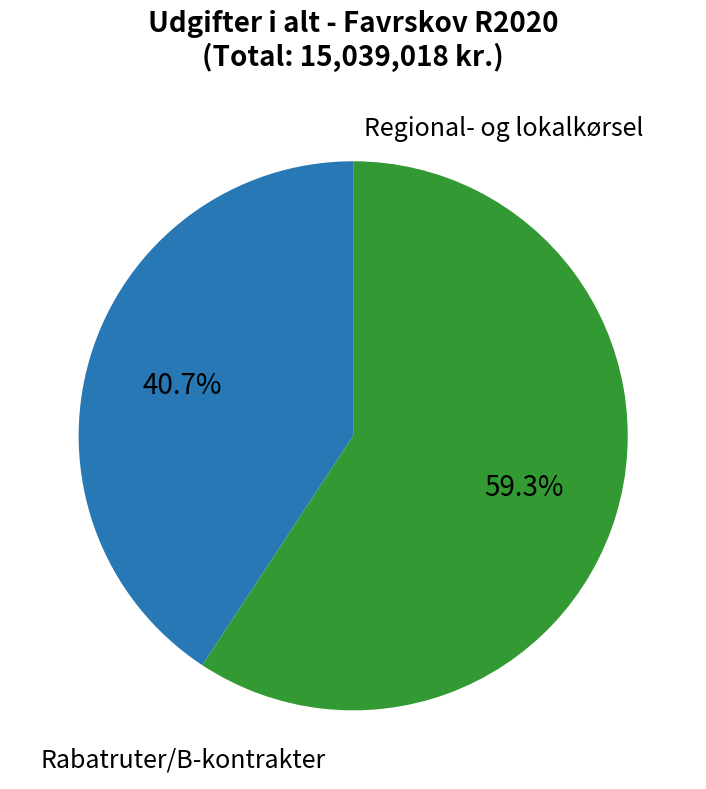

Is there a majority slice in this chart?

Yes